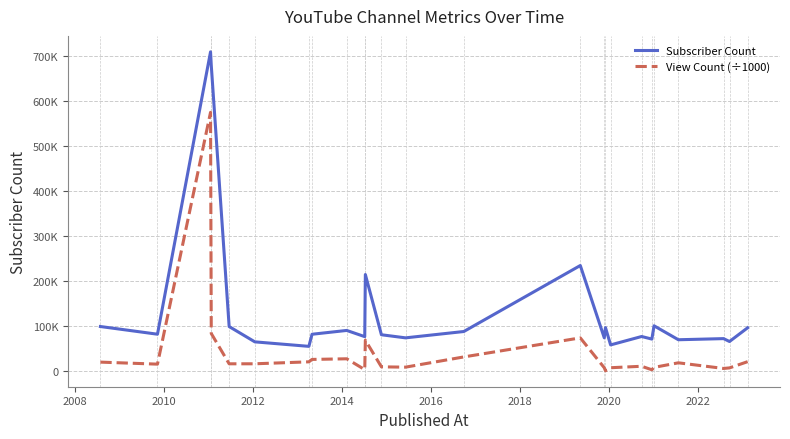

Does the chart have visible grid lines?

Yes